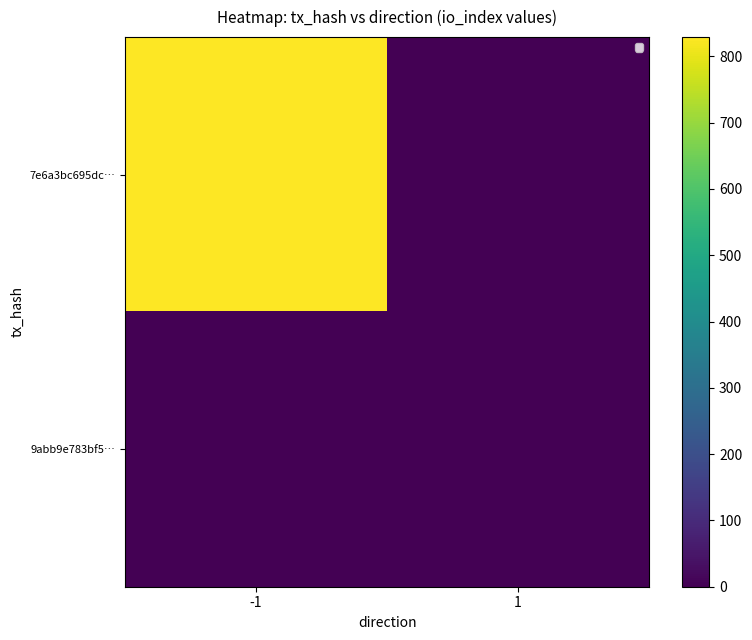

What is the difference between the maximum and minimum values in the 7e6a3bc695dc… series?

829